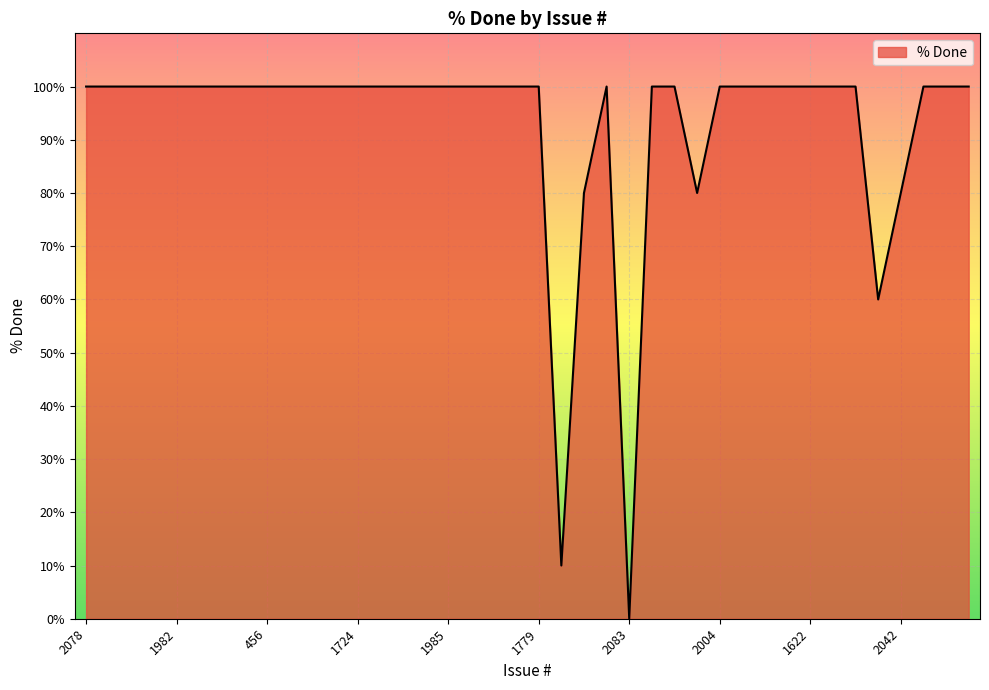

How many categories are shown in the chart?

40